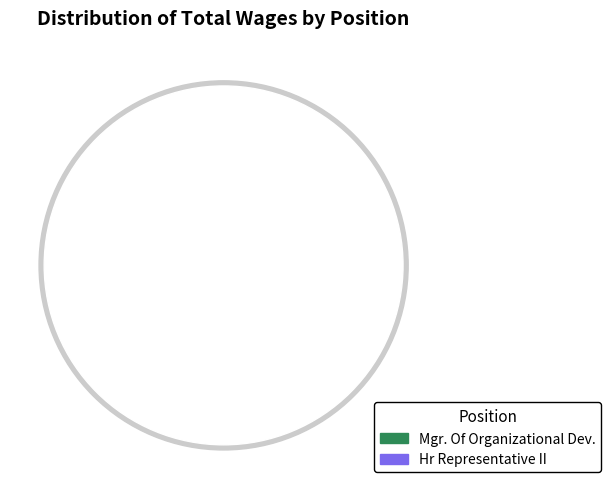

How many segments does this pie chart have?

2